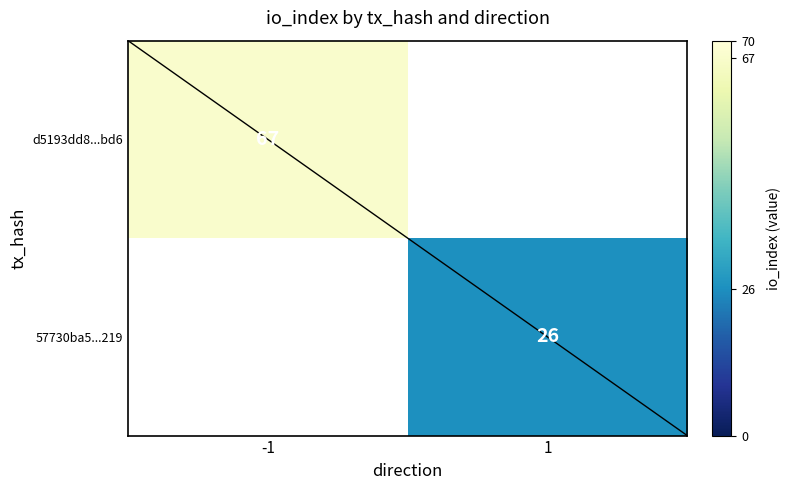

Which category has the lowest value across all series?

1